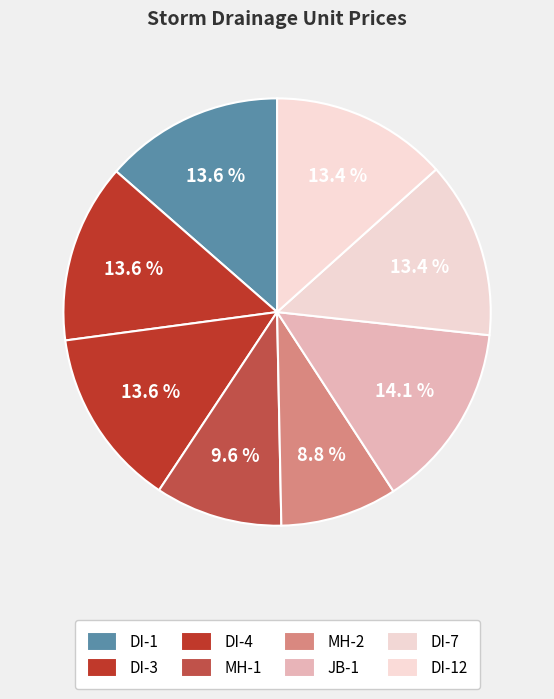

How many segments does this pie chart have?

8